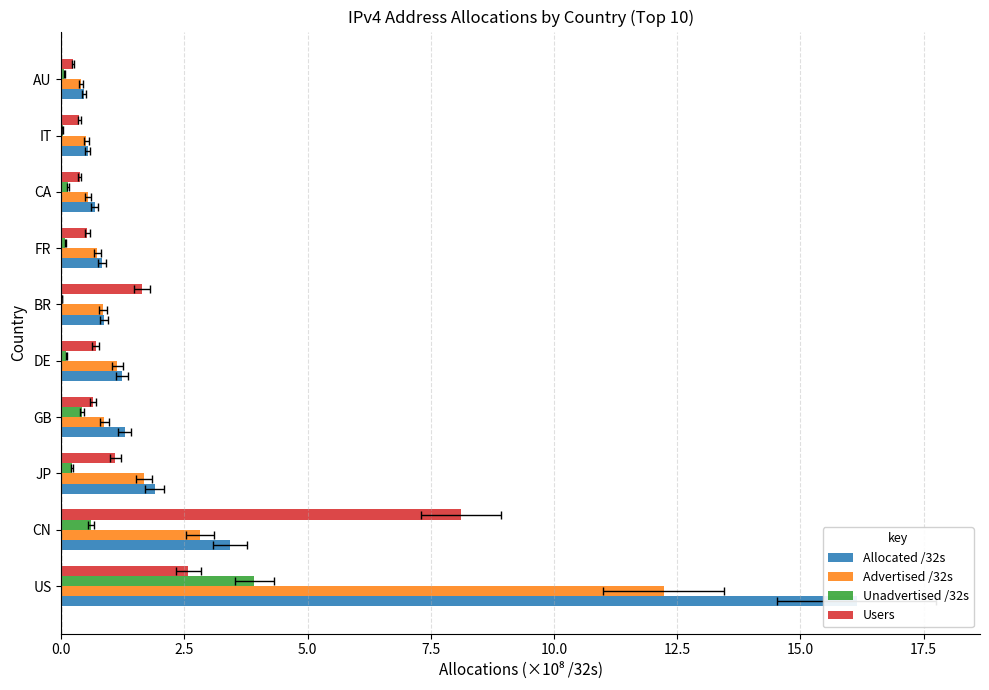

Which series has the largest total across all categories?

Allocated /32s